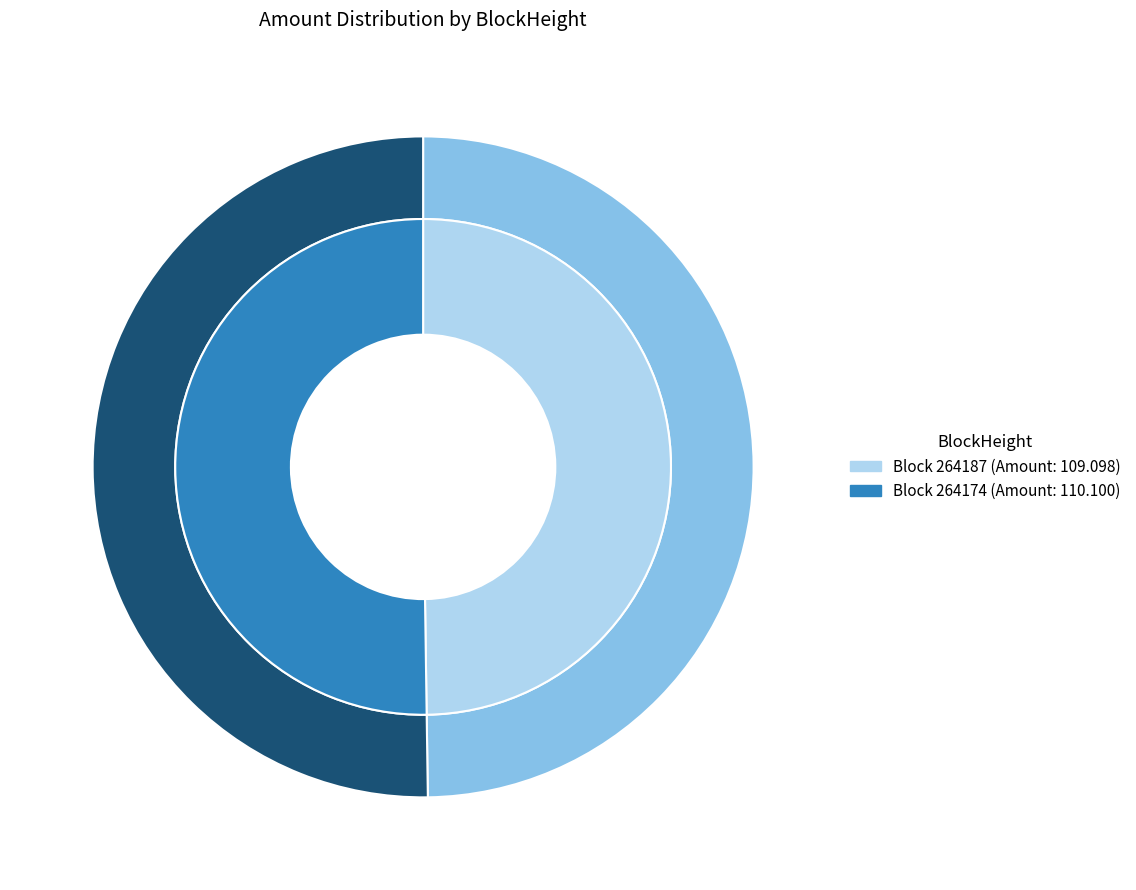

Which category has the smallest portion of the pie?

264187